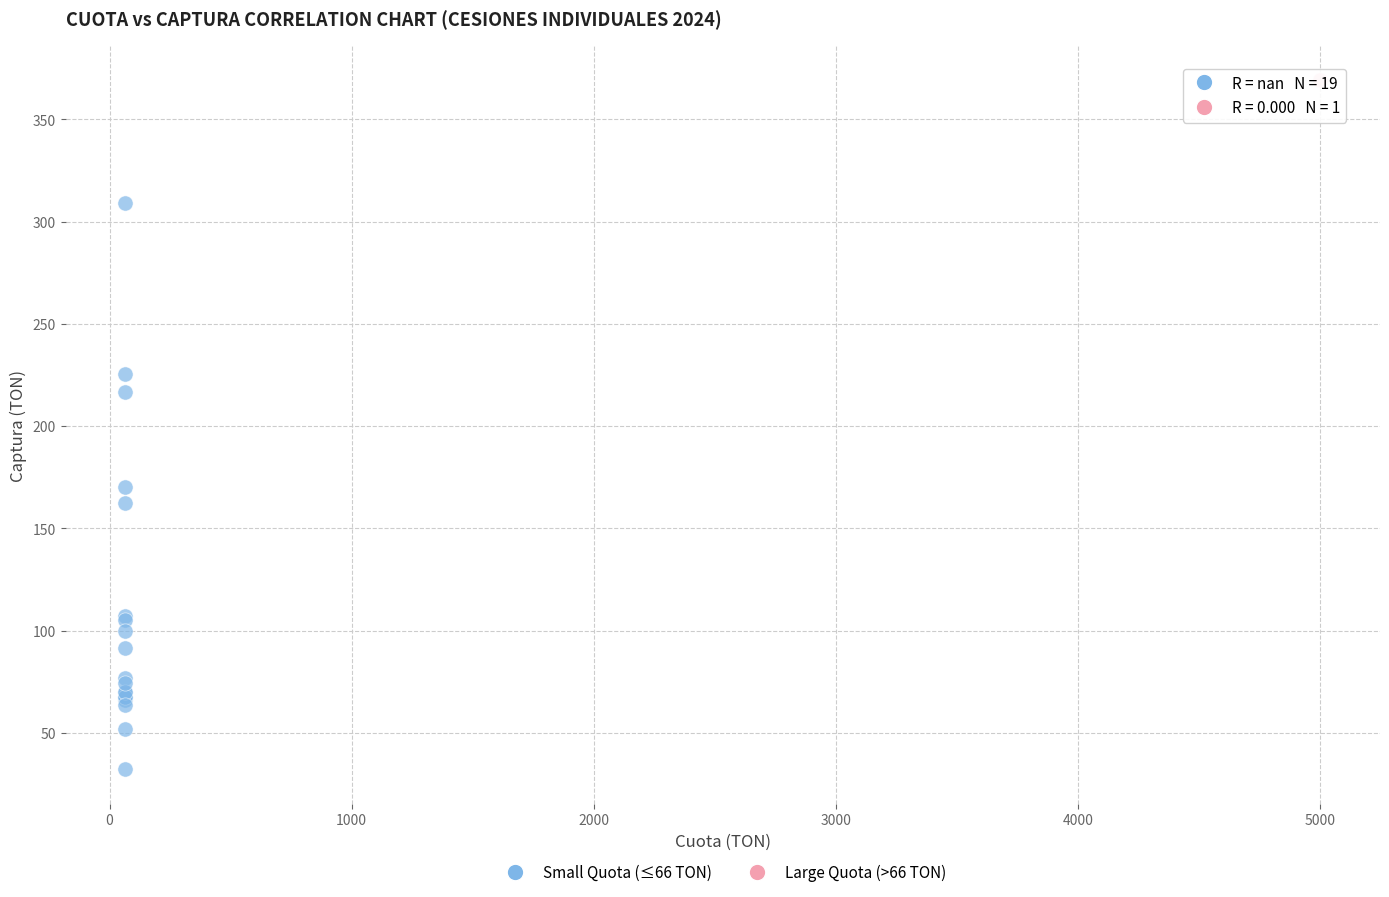

What are all the series names shown in the legend?

Small Quota (≤66 TON), Large Quota (>66 TON)